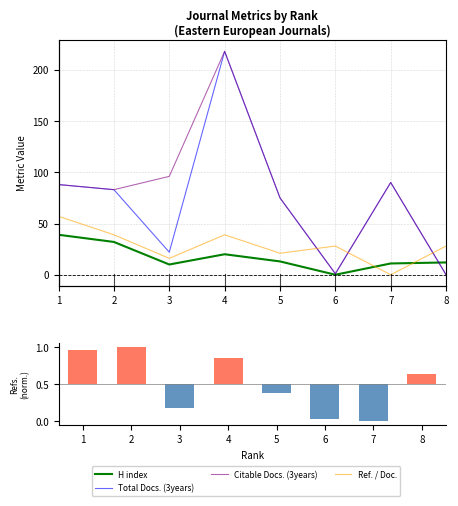

List the labels in order of Citable Docs. (3years) value, largest first.

4, 3, 7, 1, 2, 5, 6, 8